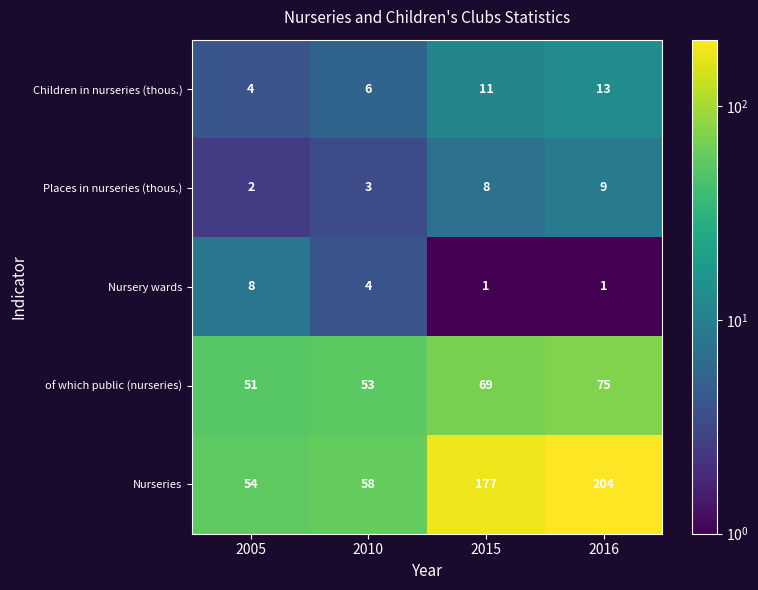

How many distinct data groups are displayed?

5